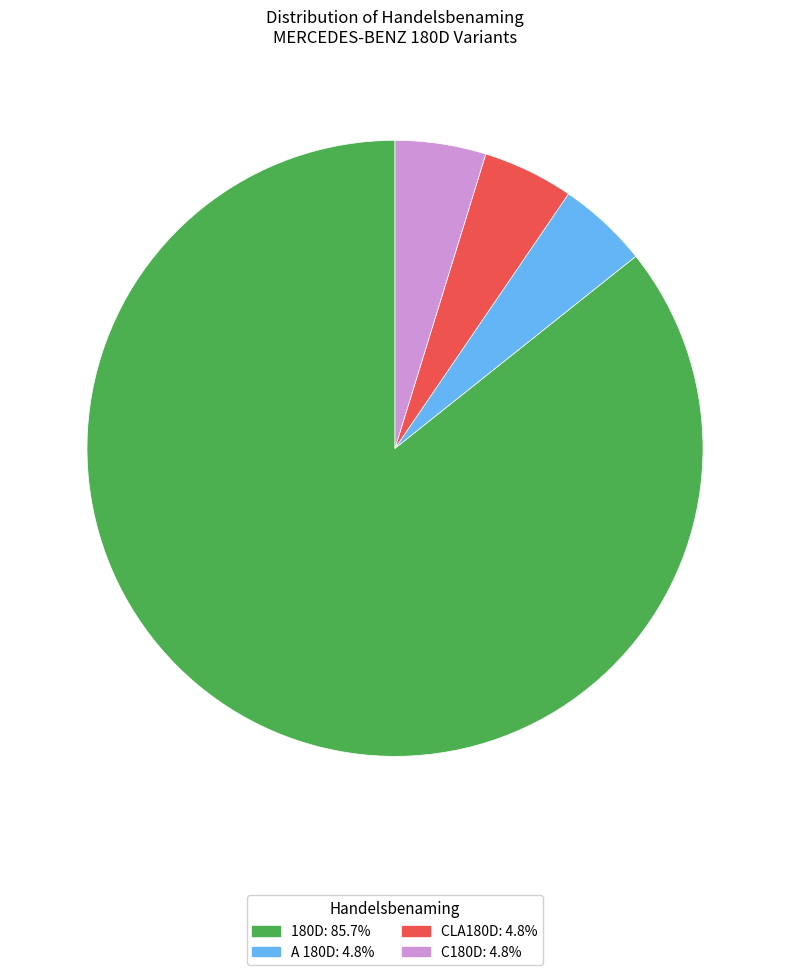

The 180D slice represents 99% of the pie. True or false?

False